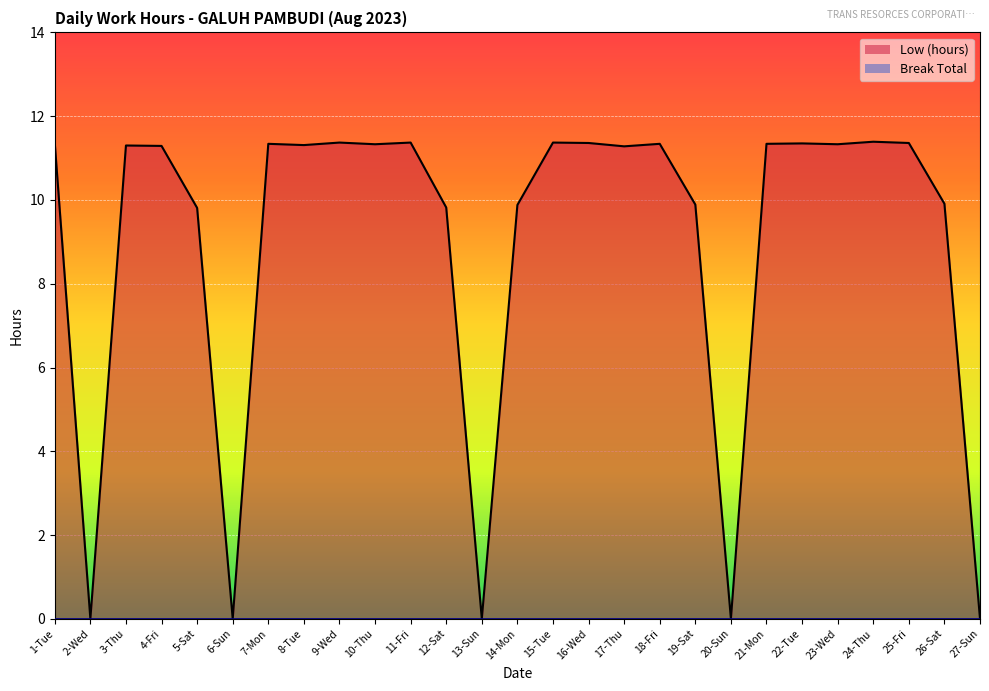

What is the difference between the values at 22-Tue and 13-Sun?

11.3